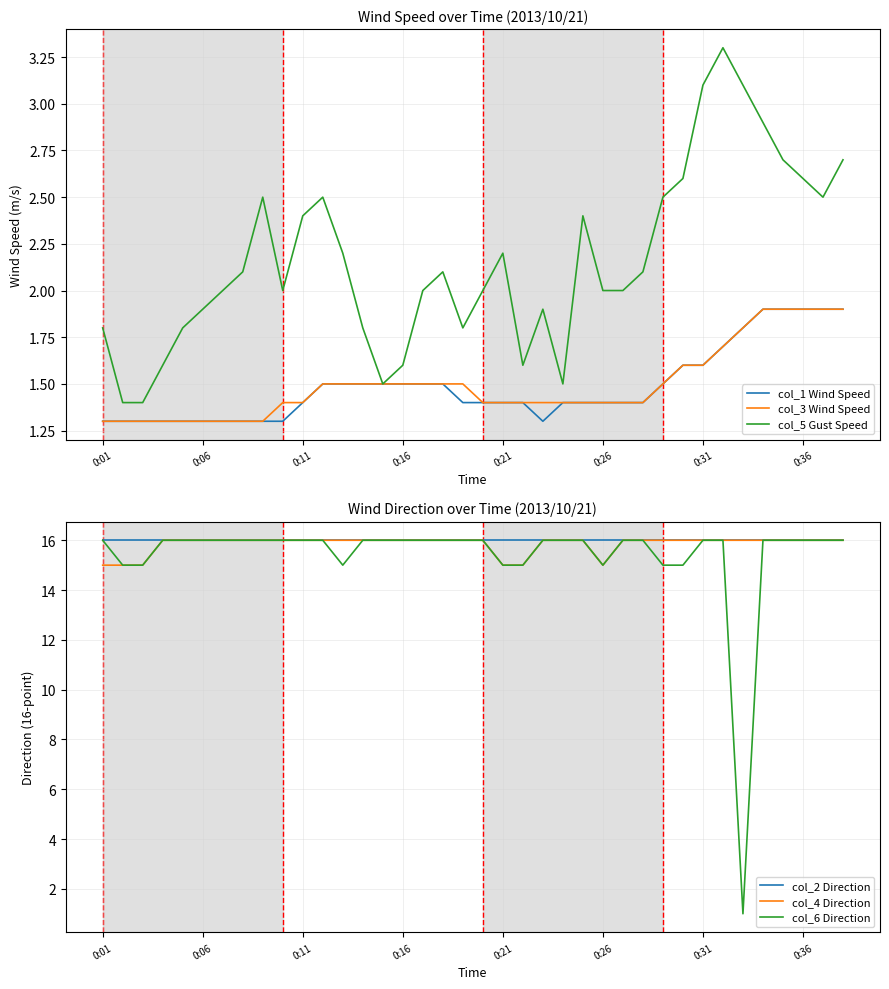

Rank the series at 23 from lowest to highest value.

col_1 Wind Speed, col_3 Wind Speed, col_5 Gust Speed, col_2 Direction, col_4 Direction, col_6 Direction